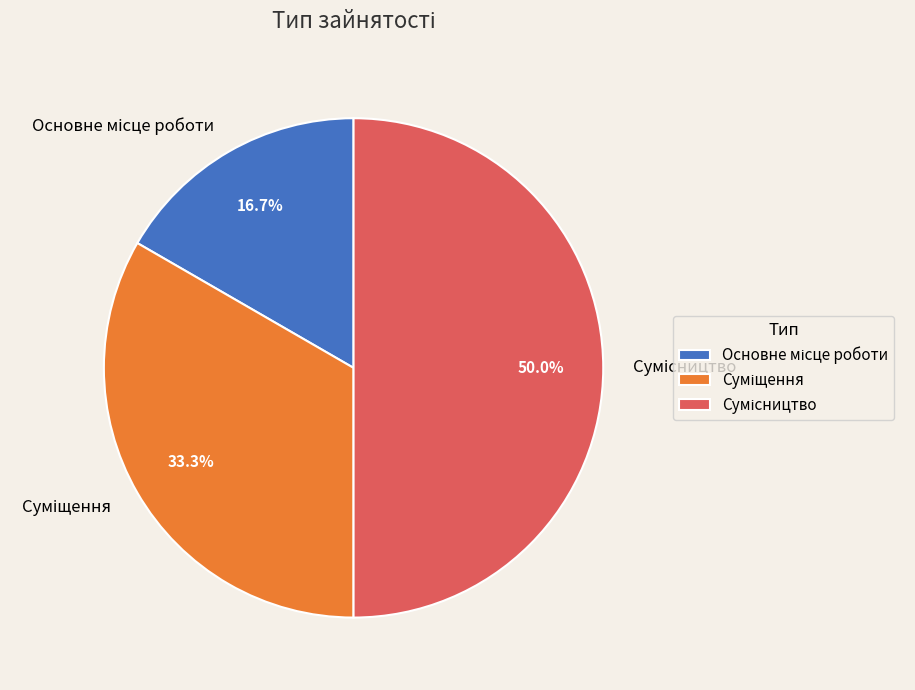

Does Суміщення represent more than half of the total?

No